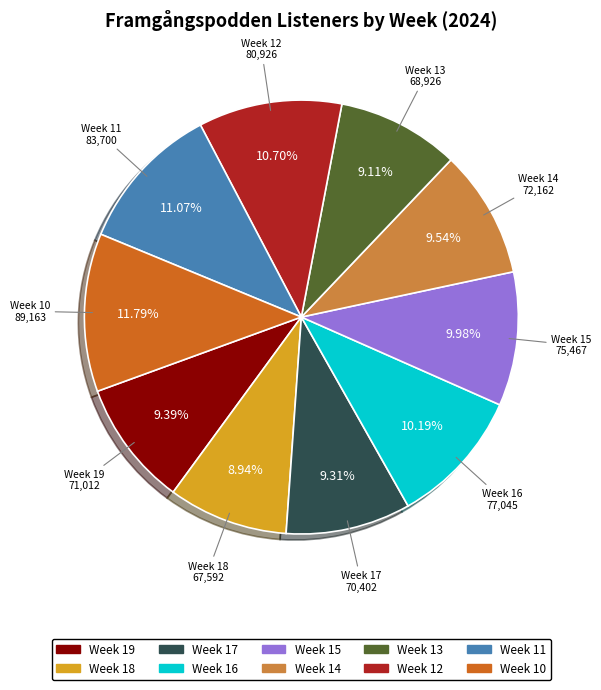

True or false: Week 13 accounts for 15% of the total.

False